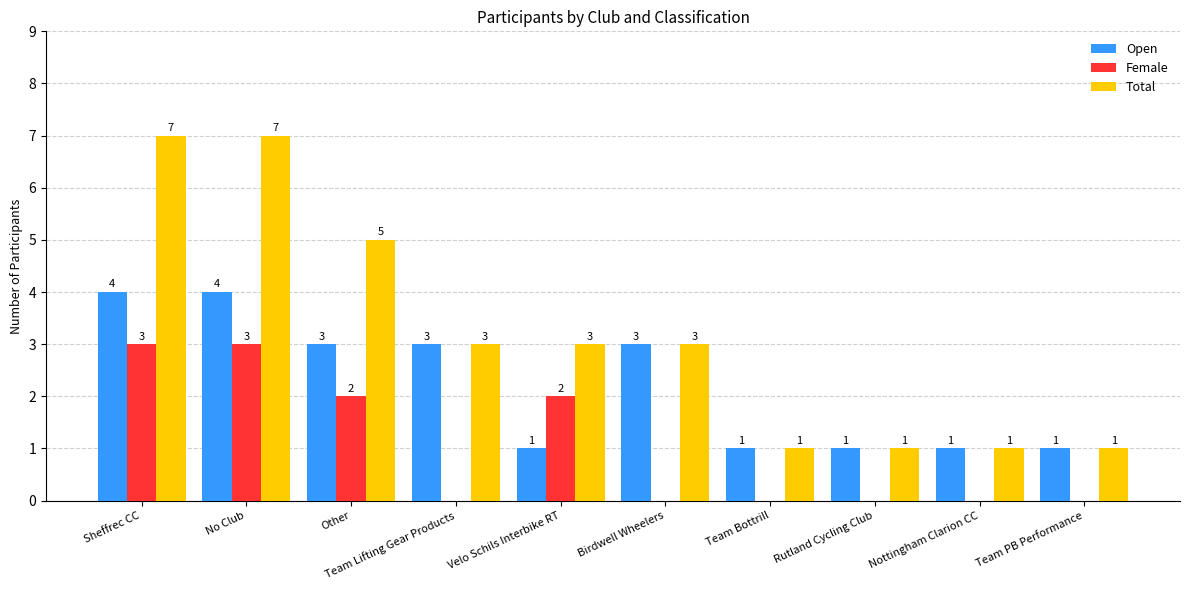

How many groups of bars are there?

10